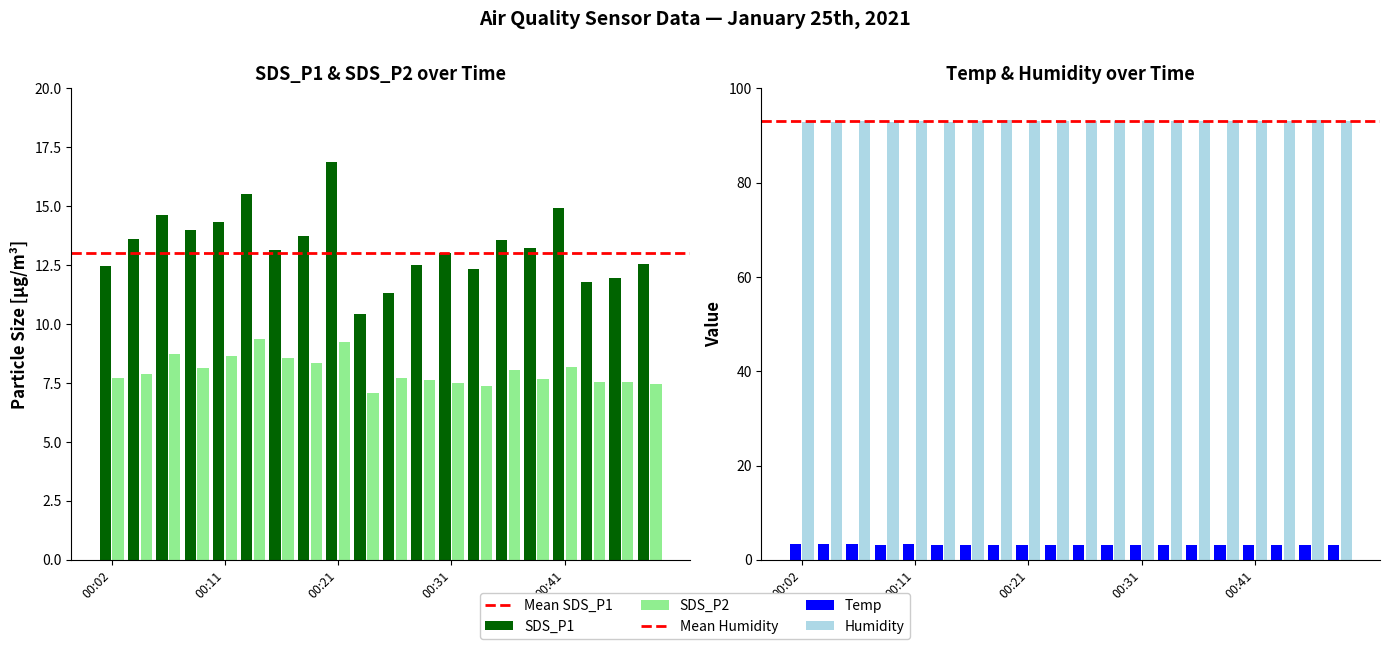

Rank the categories by SDS_P2 value from lowest to highest.

00:24, 00:33, 00:48, 00:31, 00:46, 00:43, 00:29, 00:38, 00:02, 00:26, 00:04, 00:36, 00:09, 00:41, 00:19, 00:16, 00:11, 00:07, 00:21, 00:14